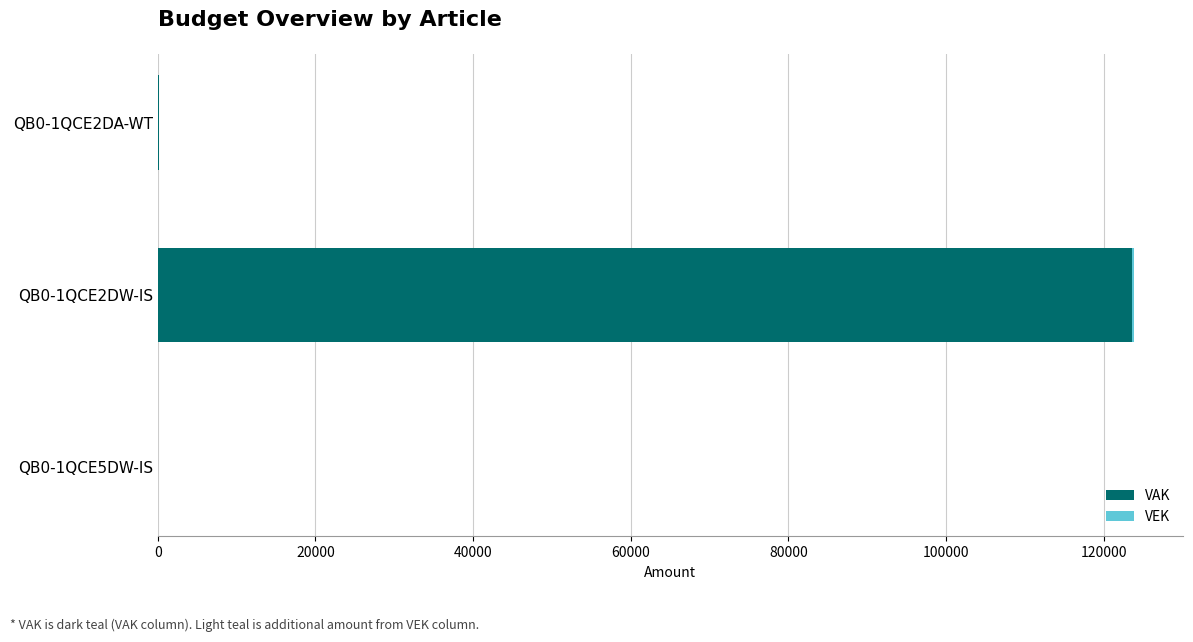

How many data points does each series have?

3